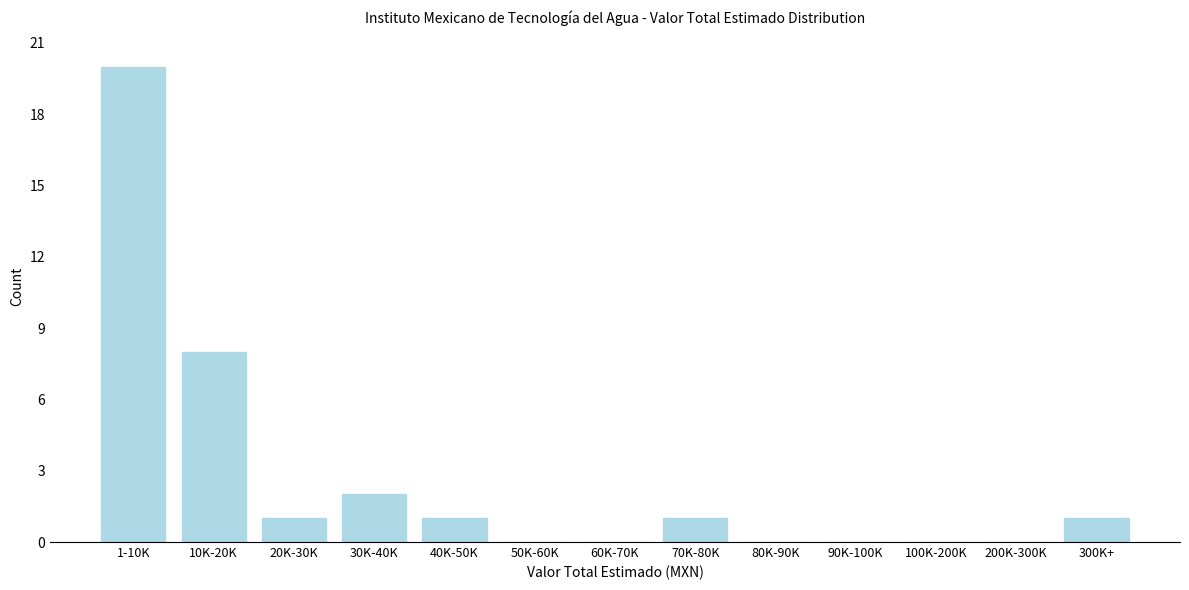

Reading right to left, what are all the values shown in this chart?

300K+=1	200K-300K=0	100K-200K=0	90K-100K=0	80K-90K=0	70K-80K=1	60K-70K=0	50K-60K=0	40K-50K=1	30K-40K=2	20K-30K=1	10K-20K=8	1-10K=20